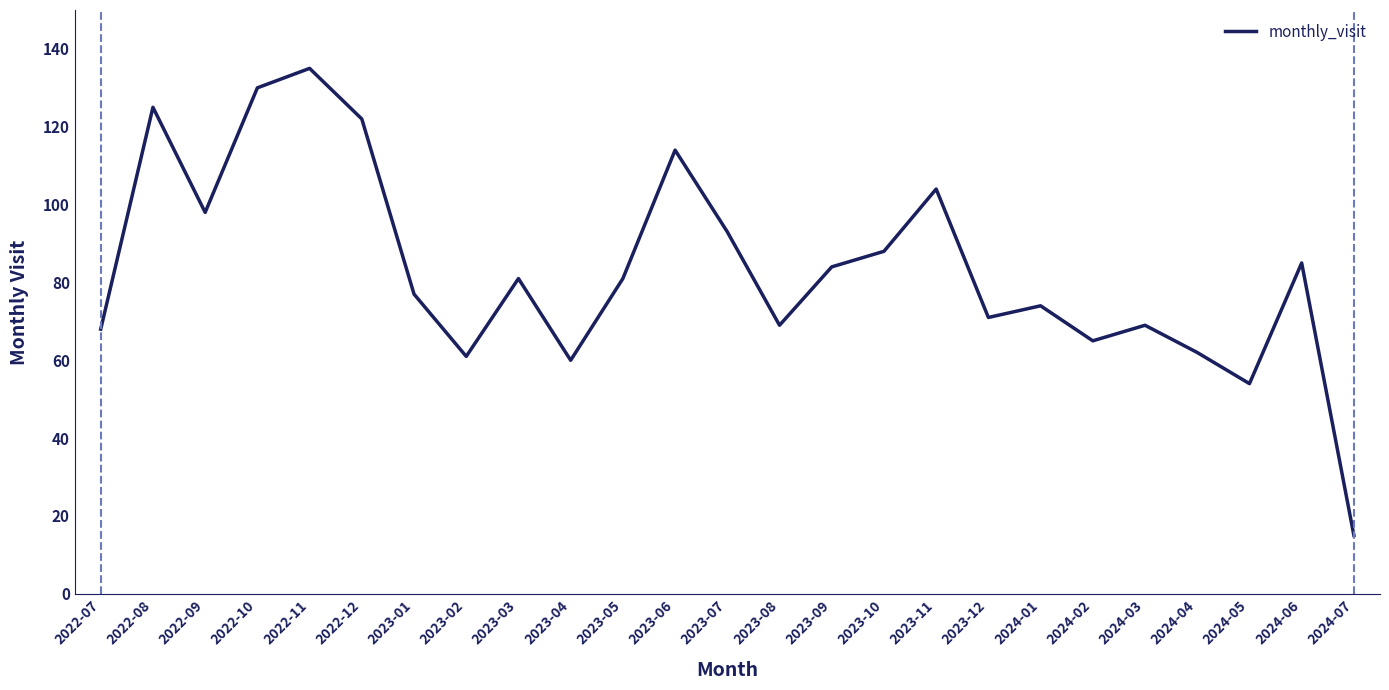

What position from the right is 2022-12?

20